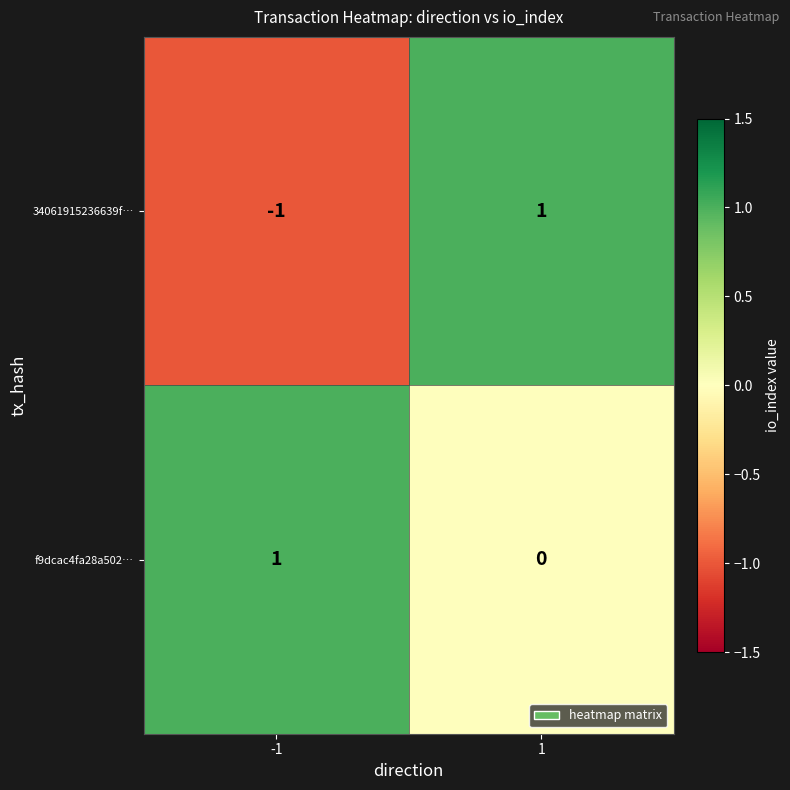

Which series has the widest spread of values?

34061915236639f…